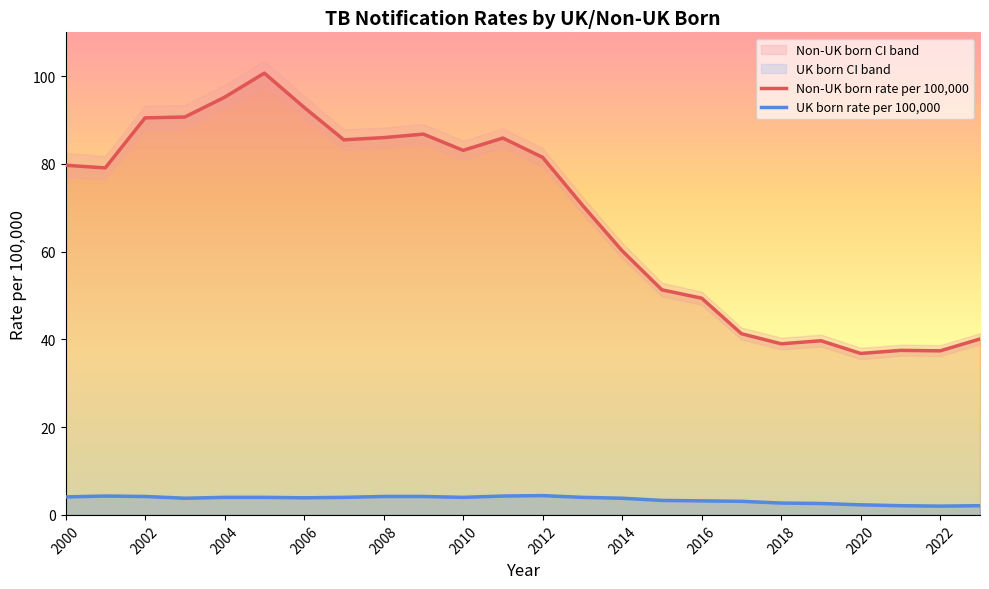

What is the highest value of the UK born rate per 100,000 series?

4.4